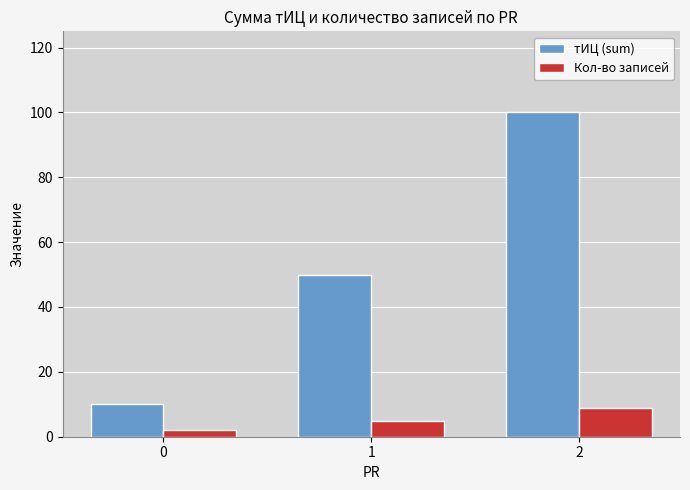

Reading left to right, list all the values displayed in this chart.

тИЦ (sum): 10	50	100
Кол-во записей: 2	5	9